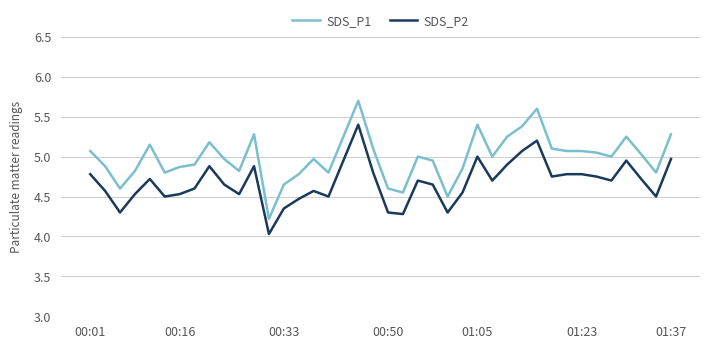

List the series in order of their peak value, lowest first.

SDS_P2, SDS_P1